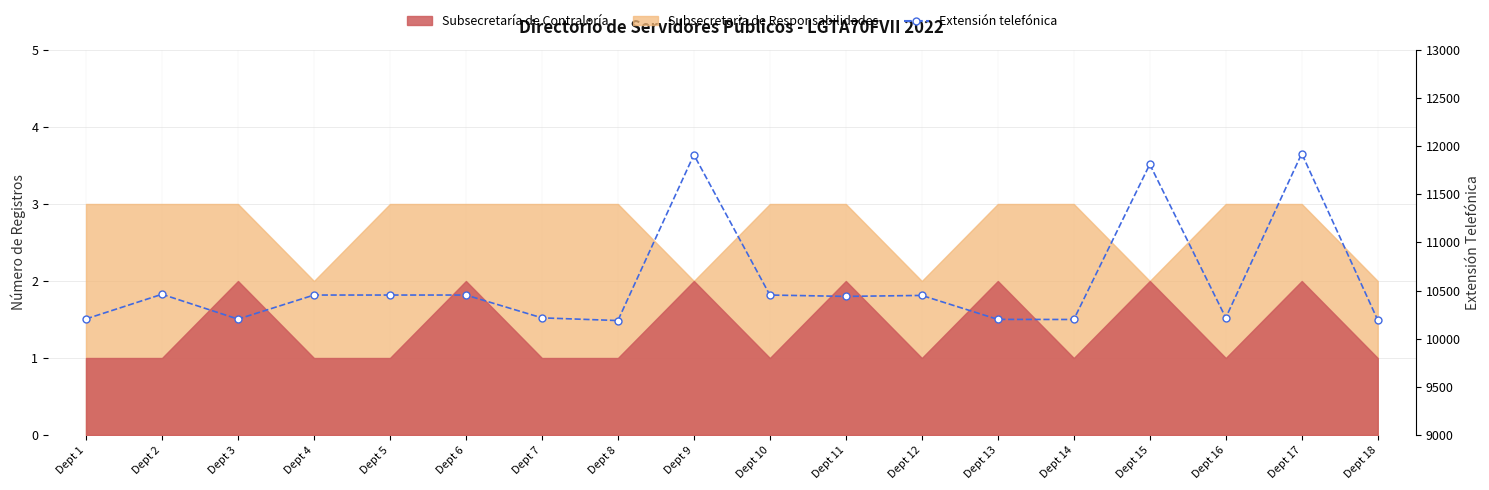

The chart shows a value of 5163 at Dept 4. True or false?

False